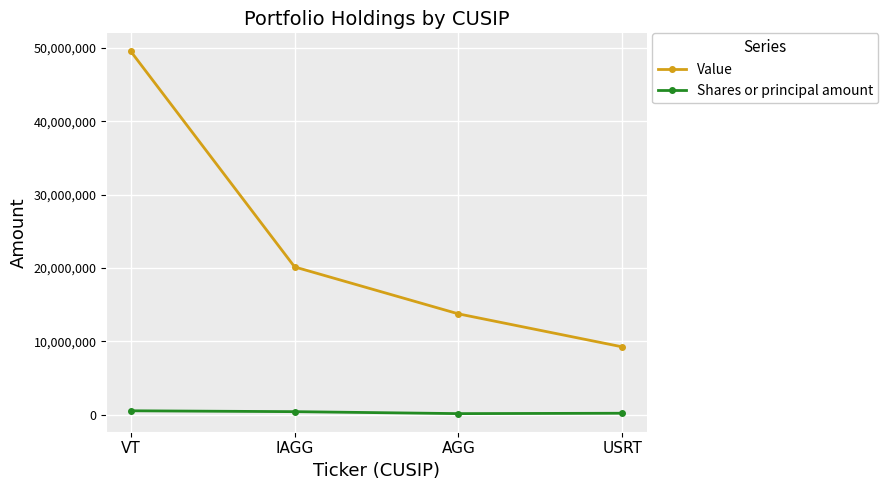

The value of Value at IAGG is 4603113. True or false?

False